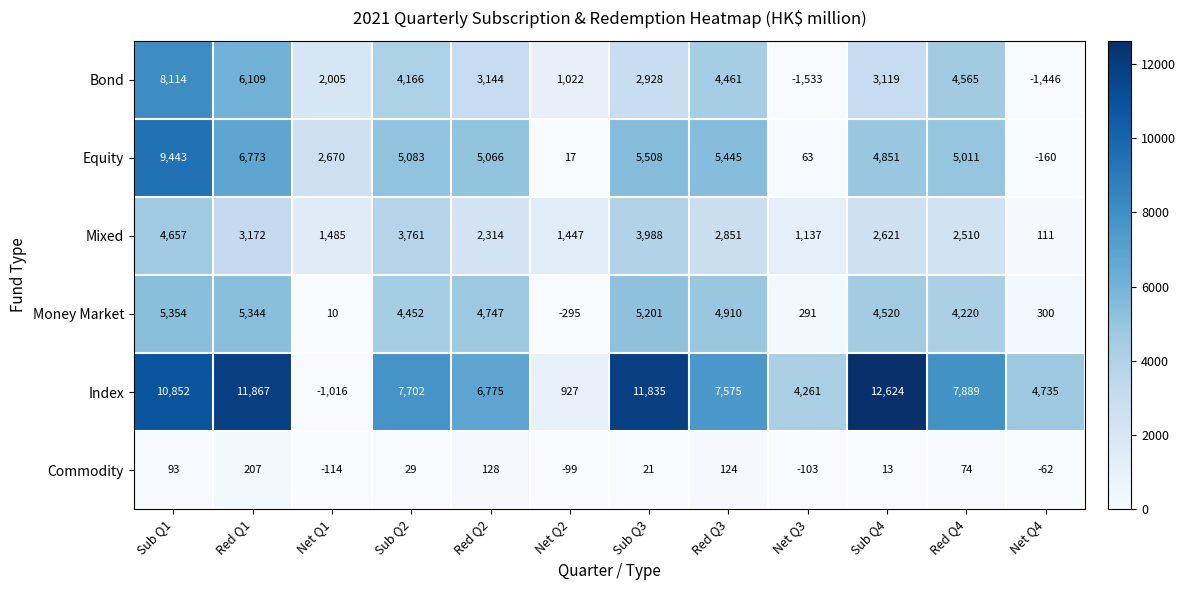

At which label does Commodity first exceed 29?

Sub Q1